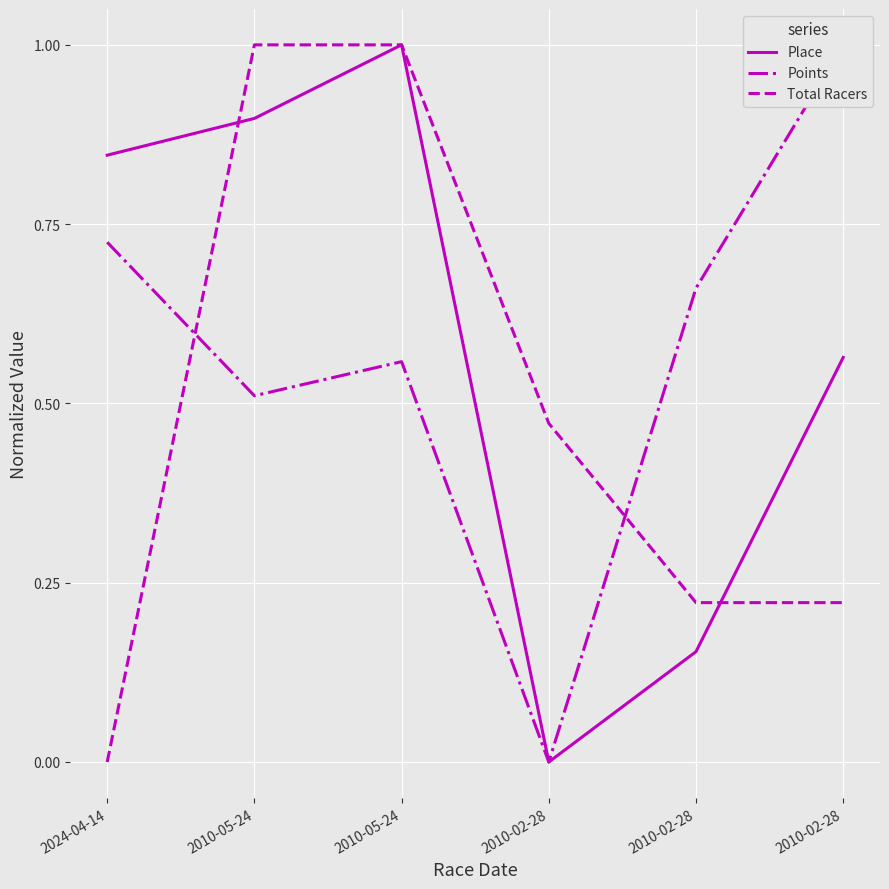

What are all the series names shown in the legend?

Place, Points, Total Racers